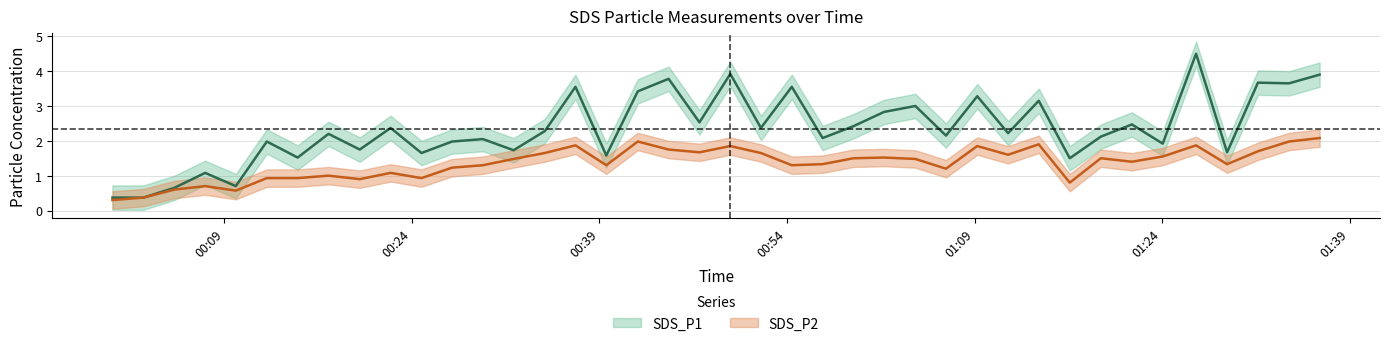

Which label corresponds to the largest value in the chart?

2023/12/07 01:26:43